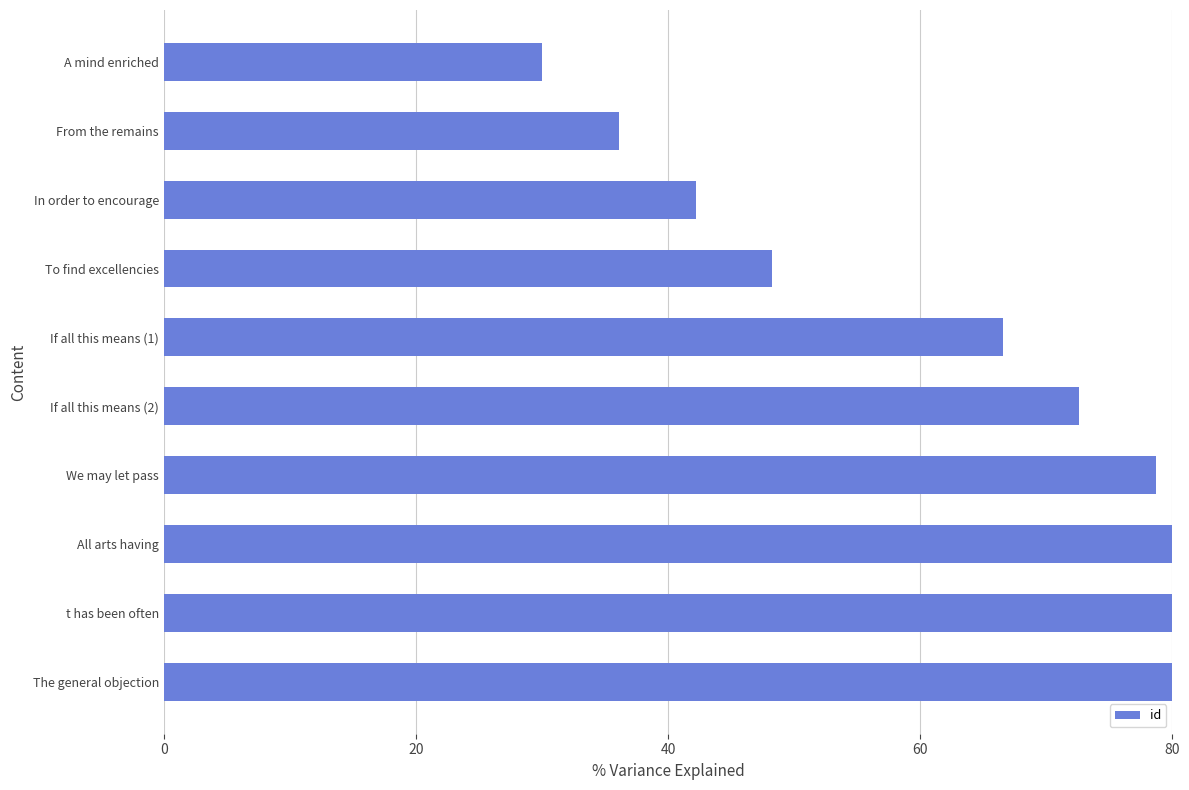

Approximately how many times larger is the value at 20 compared to 7?

2.2